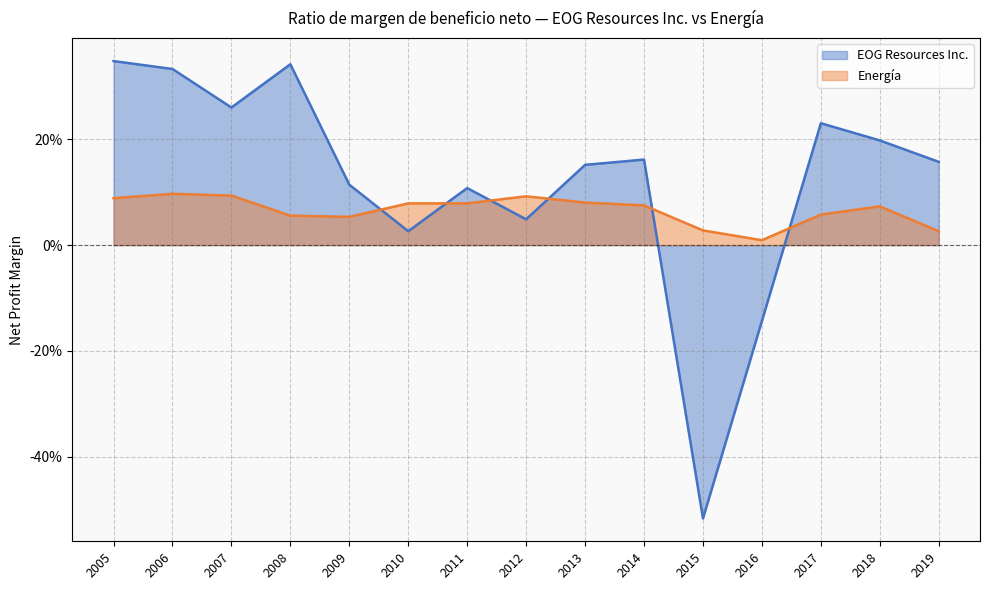

What is the difference between the maximum and second lowest values in the Energía series?

0.1